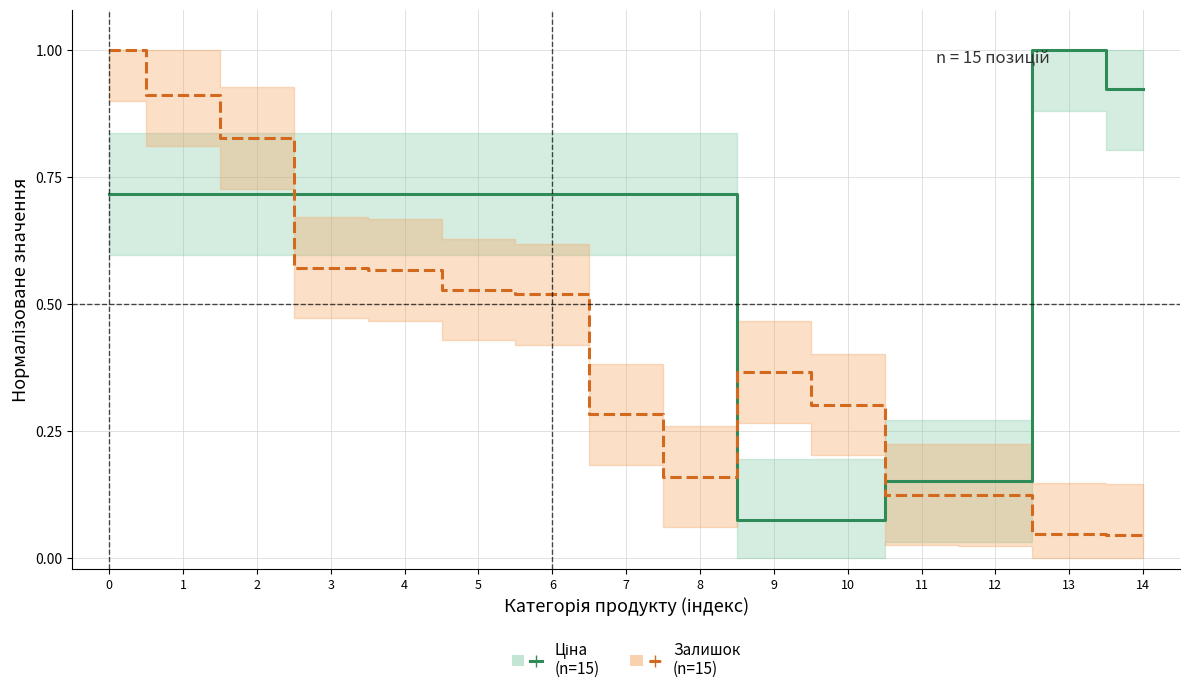

What is the difference between the Залишок (norm) values at 10 and 2?

0.5